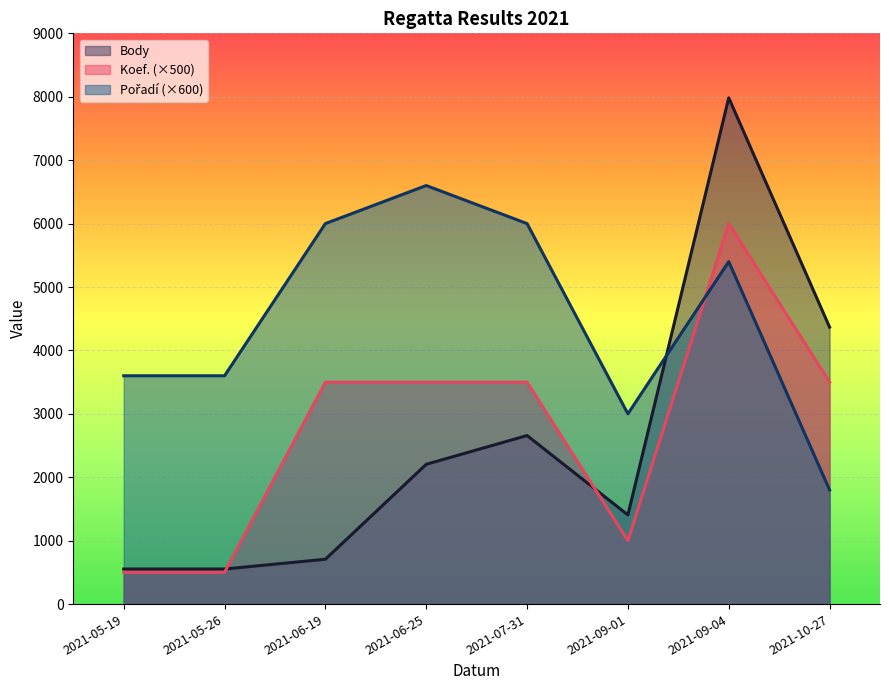

Between which two adjacent categories do Pořadí and Body first intersect?

2021-09-01 and 2021-09-04